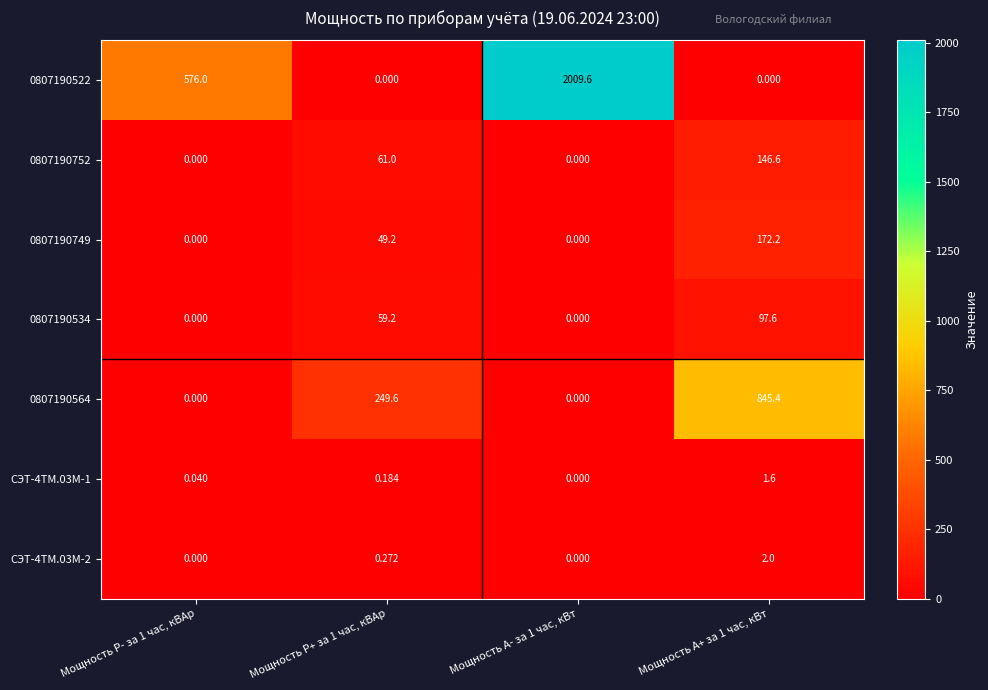

How many data points in СЭТ-4ТМ.03М-1 are above 0?

3